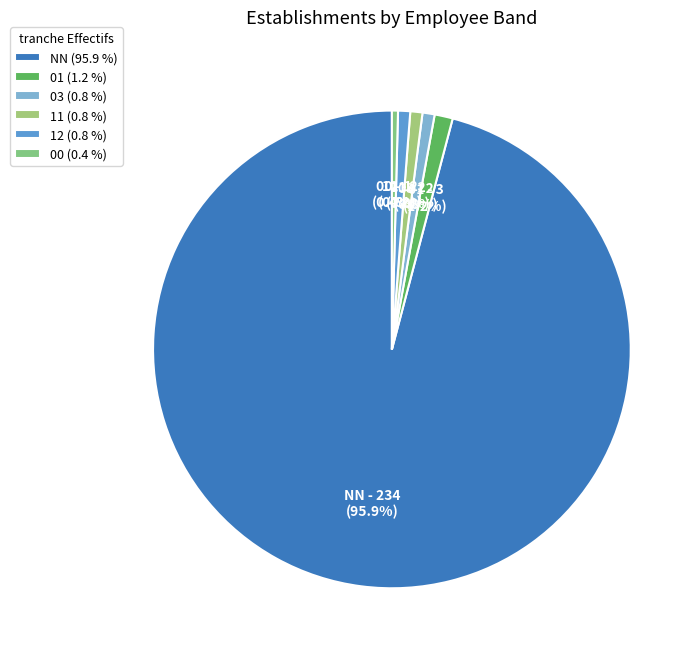

The 03 slice represents 1% of the pie. True or false?

True